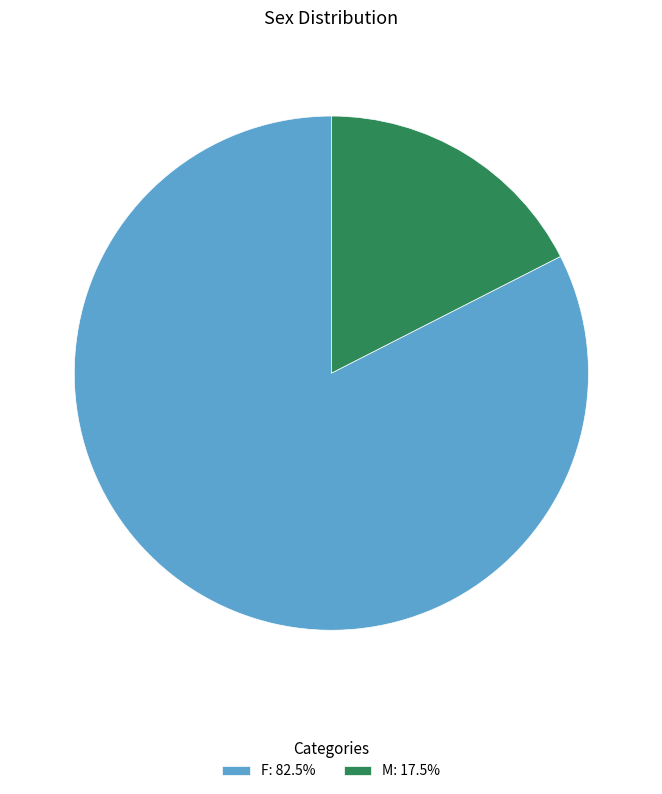

Does M: 17.5% represent more than half of the total?

No